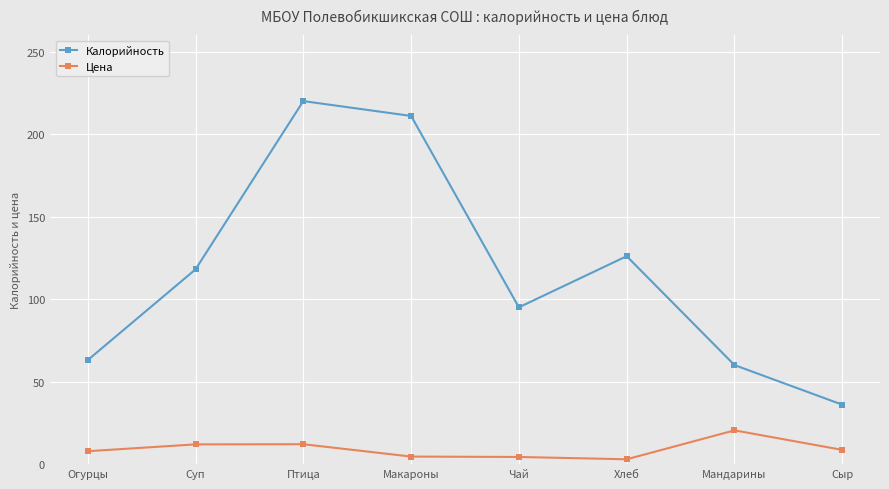

In Калорийность, how many points are higher than both neighbors (excluding endpoints)?

2